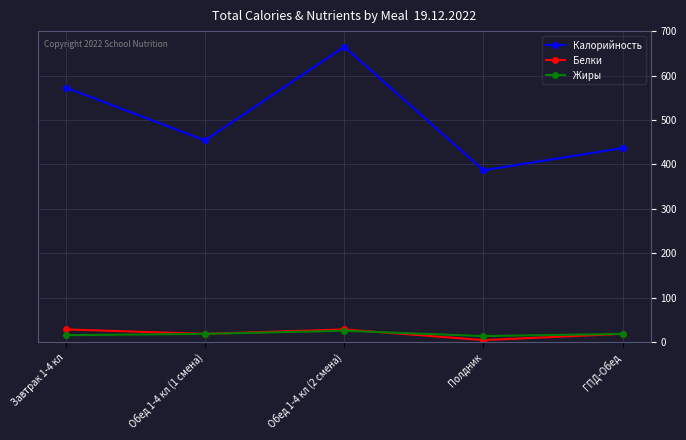

Between Обед 1-4 кл (1 смена) and Обед 1-4 кл (2 смена), which series saw the biggest shift?

Калорийность